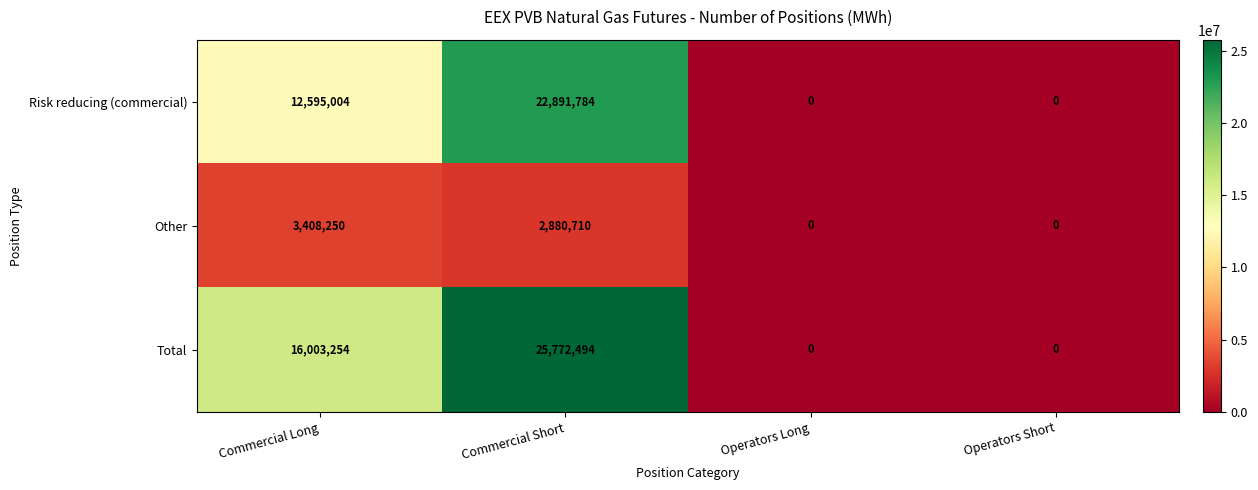

Is it true that Total equals 25772494 at Commercial Short?

True